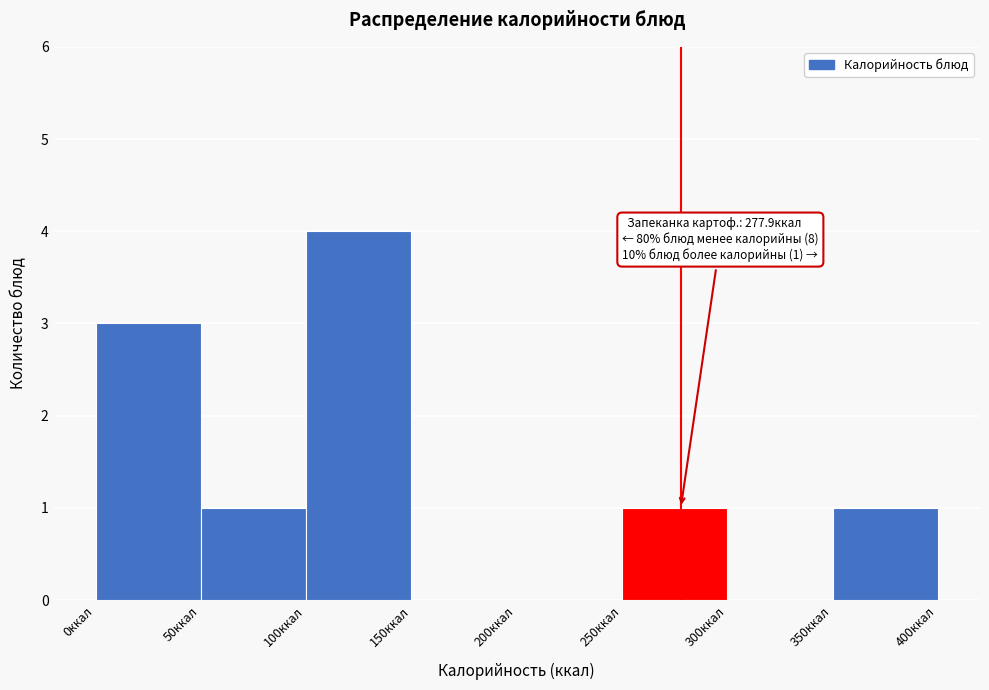

Which range on the x-axis has the tallest bar?

100 to 150